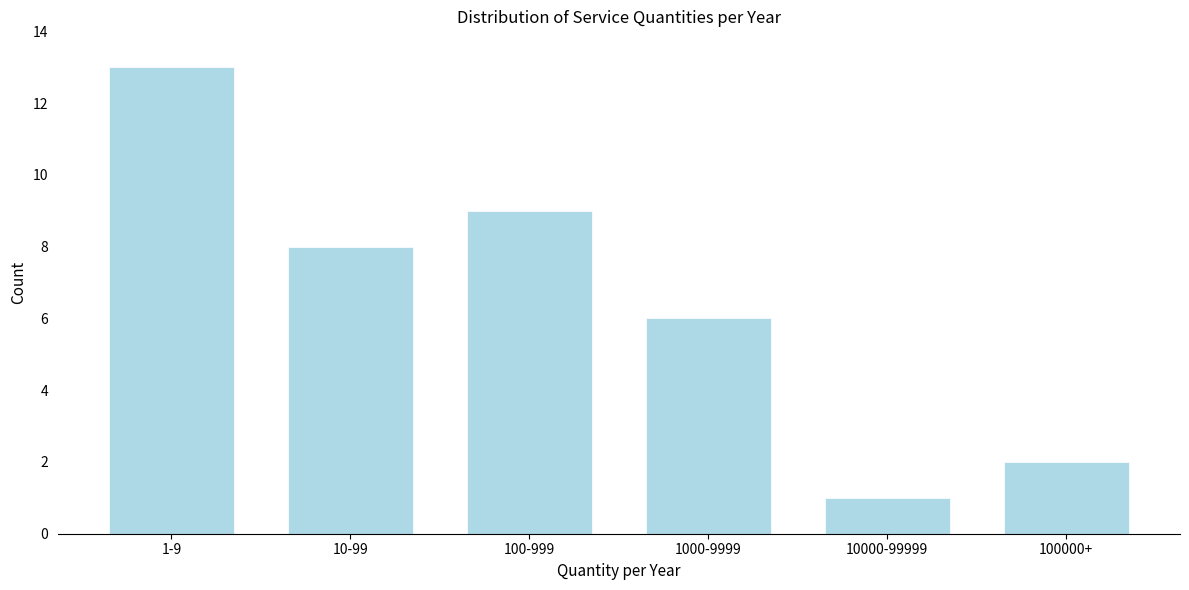

Reading right to left, transcribe all the data shown in this chart.

2	1	6	9	8	13